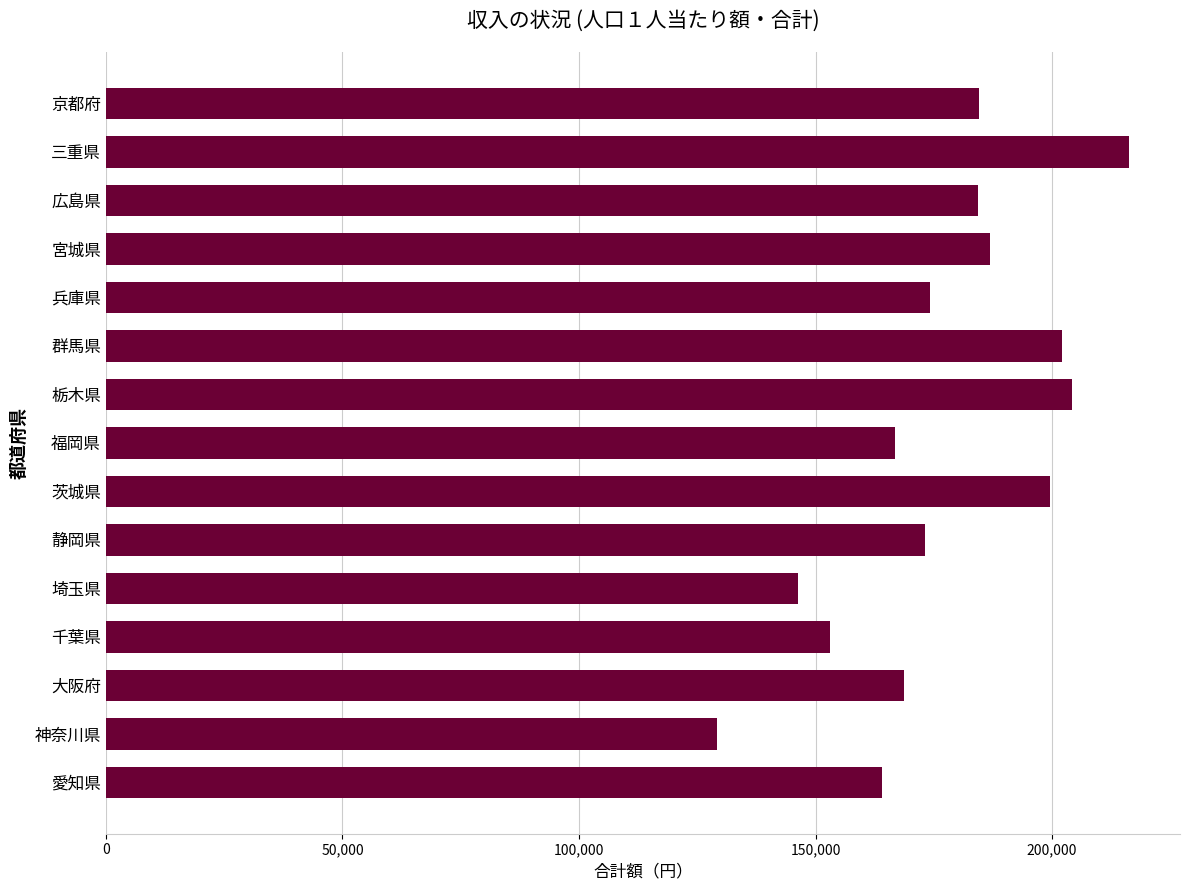

Which has a higher value, 広島県 or 静岡県?

広島県